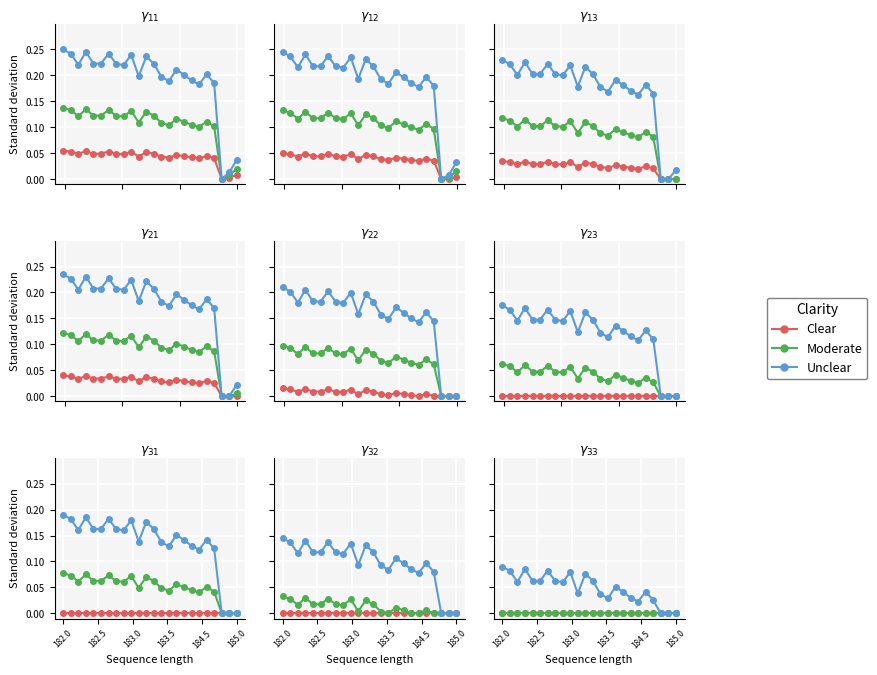

What are all the series names shown in the legend?

Clear, Moderate, Unclear